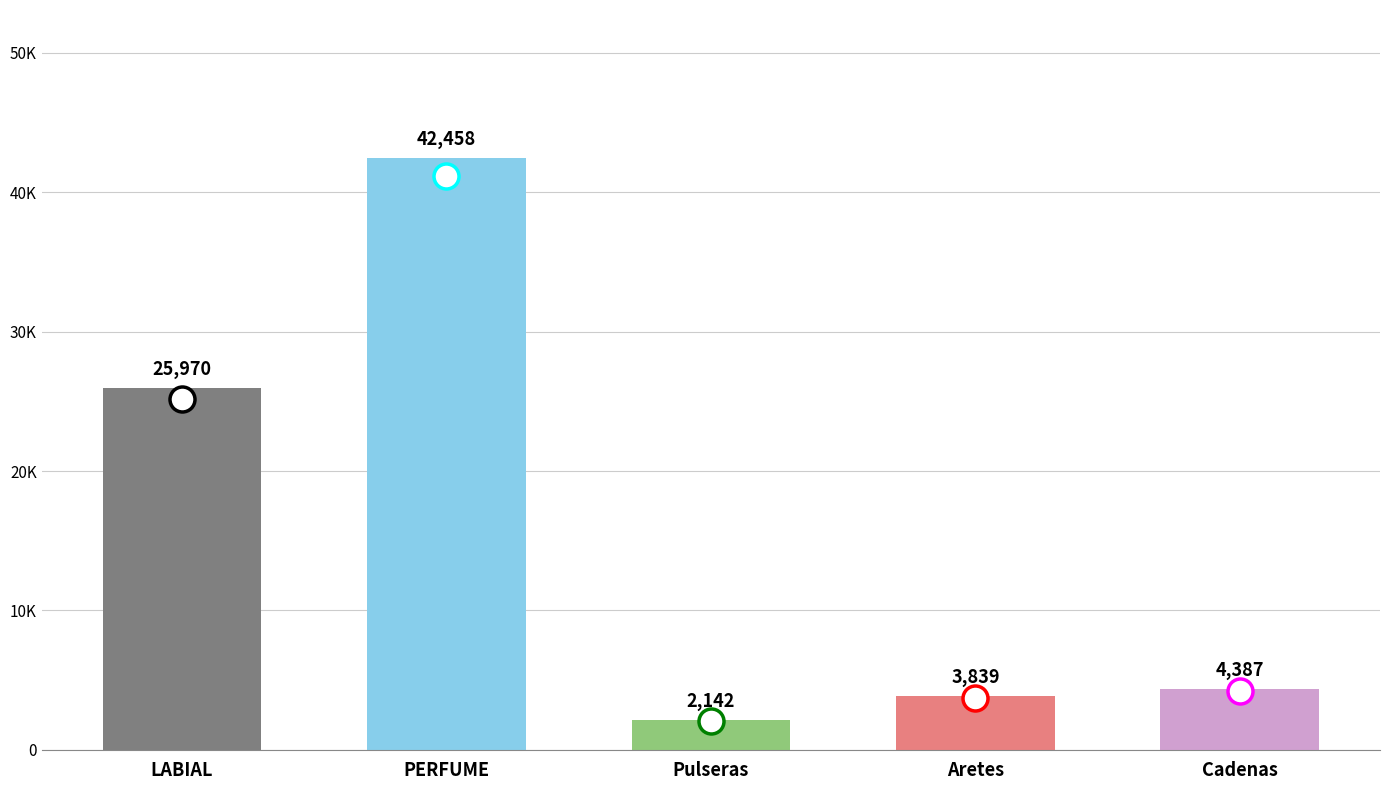

What is the maximum value shown in the chart?

42458